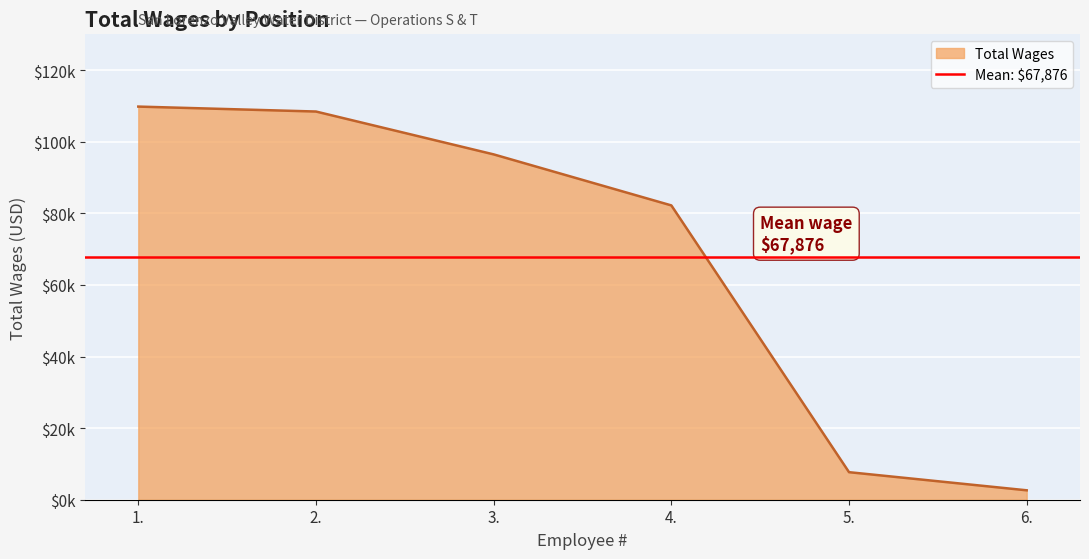

True or false: the data shows 7695 at 5..

True